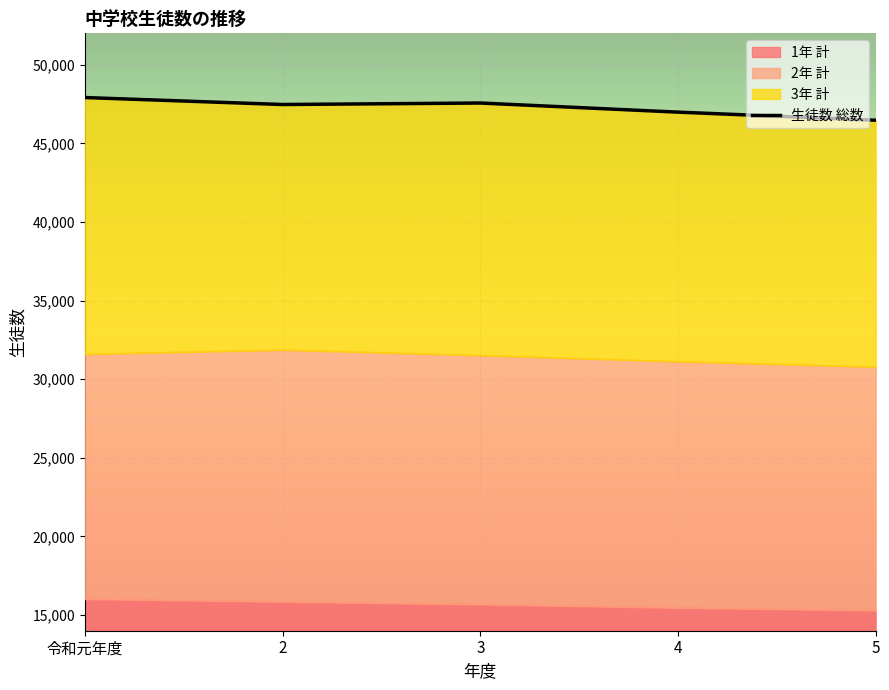

Which series has the largest total across all categories?

生徒数 総数